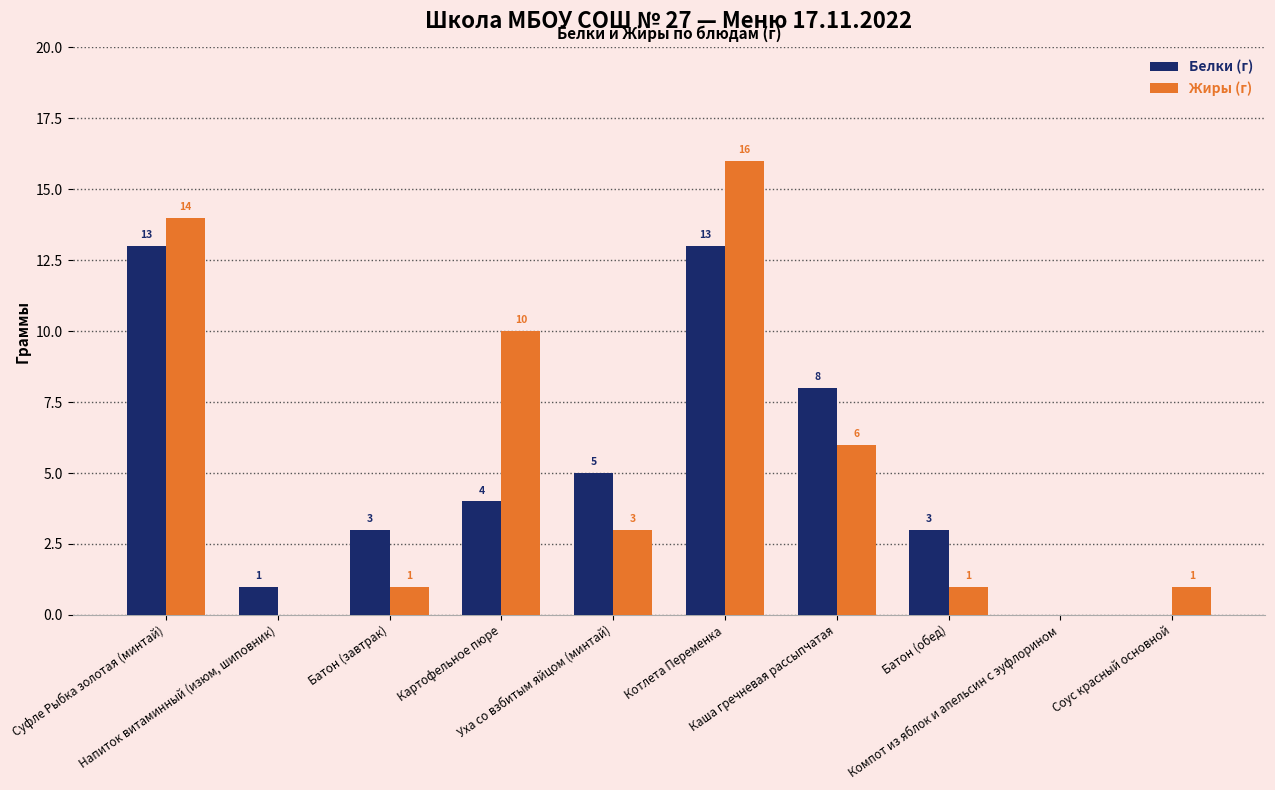

The Белки (г) series shows 23 at Котлета Переменка. True or false?

False